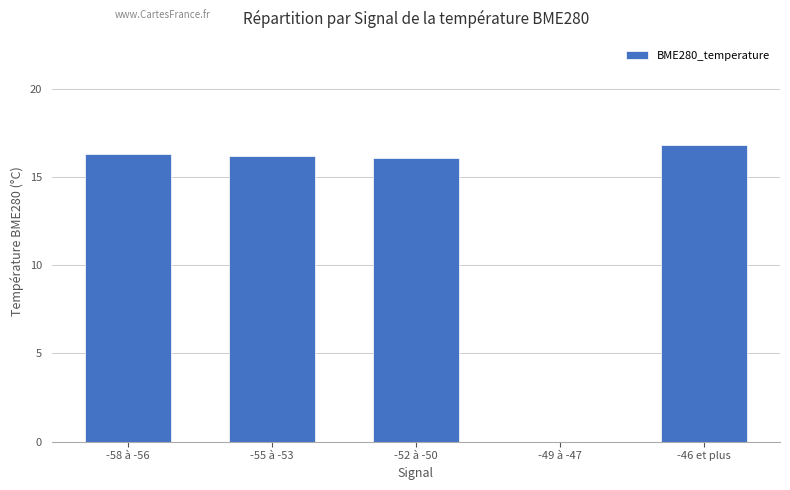

Count the number of values greater than 16.

4